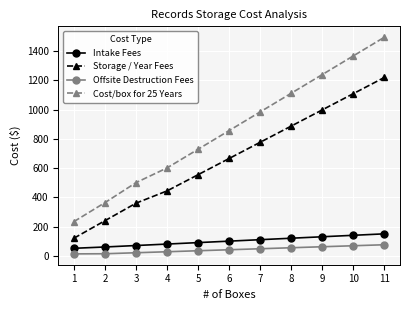

Count the Intake Fees values in the range 70 to 130.

7